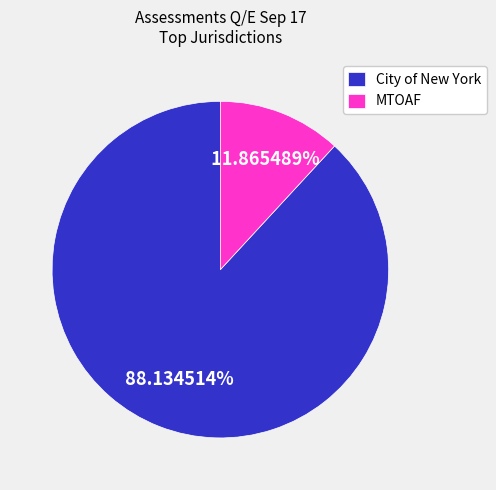

Do City of New York and MTOAF together represent more than half of the pie?

Yes